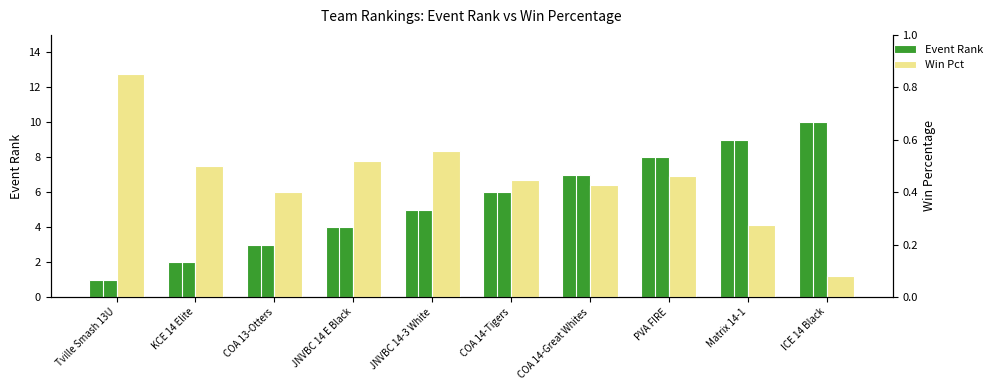

At how many categories does at least one series exceed 1?

9